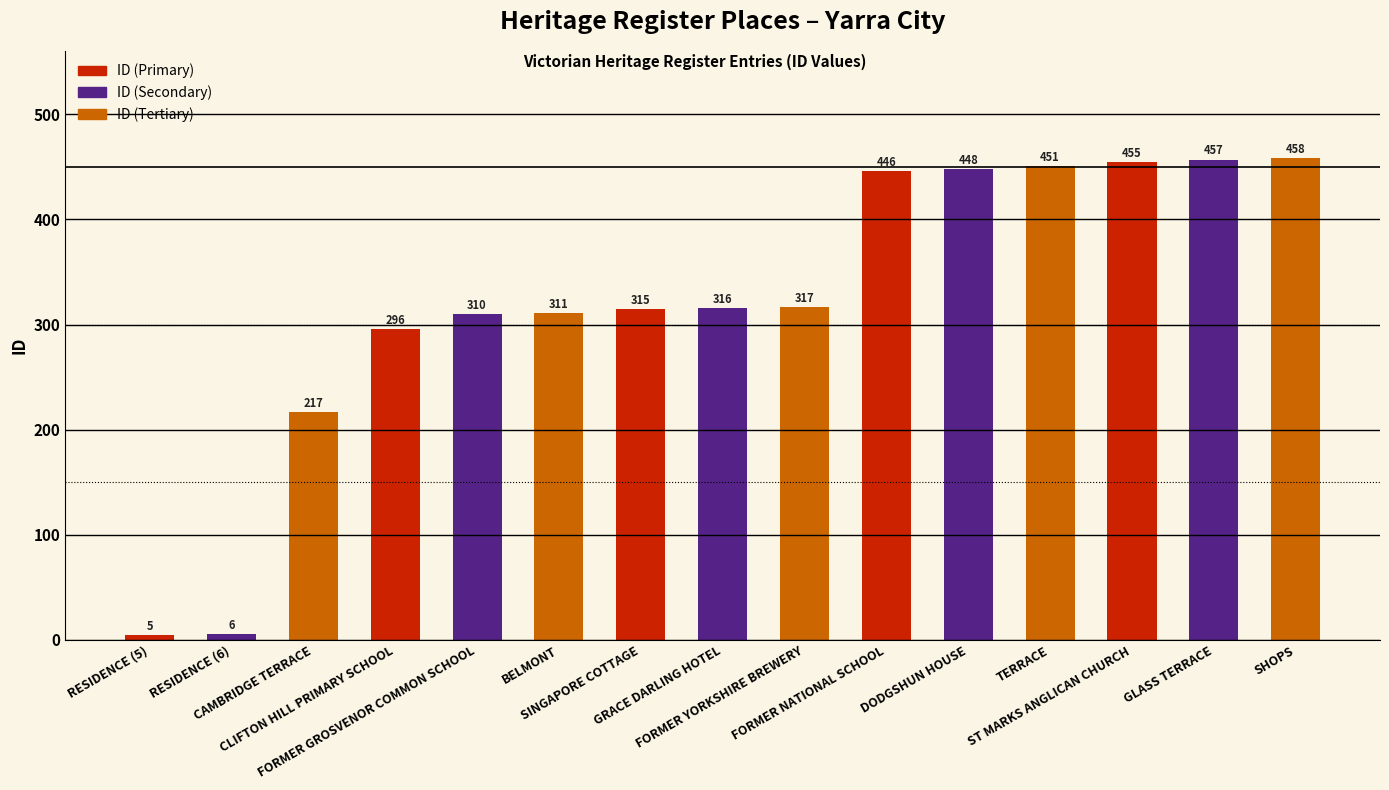

What is the maximum value shown in the chart?

458